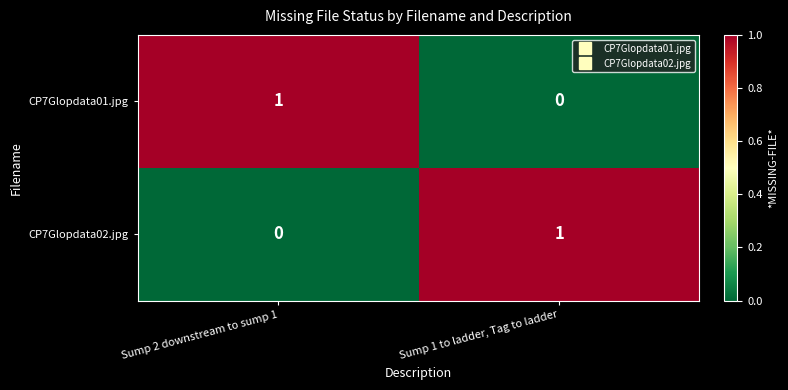

Reading left to right, what are all the values shown in this chart?

CP7Glopdata01.jpg: 1	0
CP7Glopdata02.jpg: 0	1